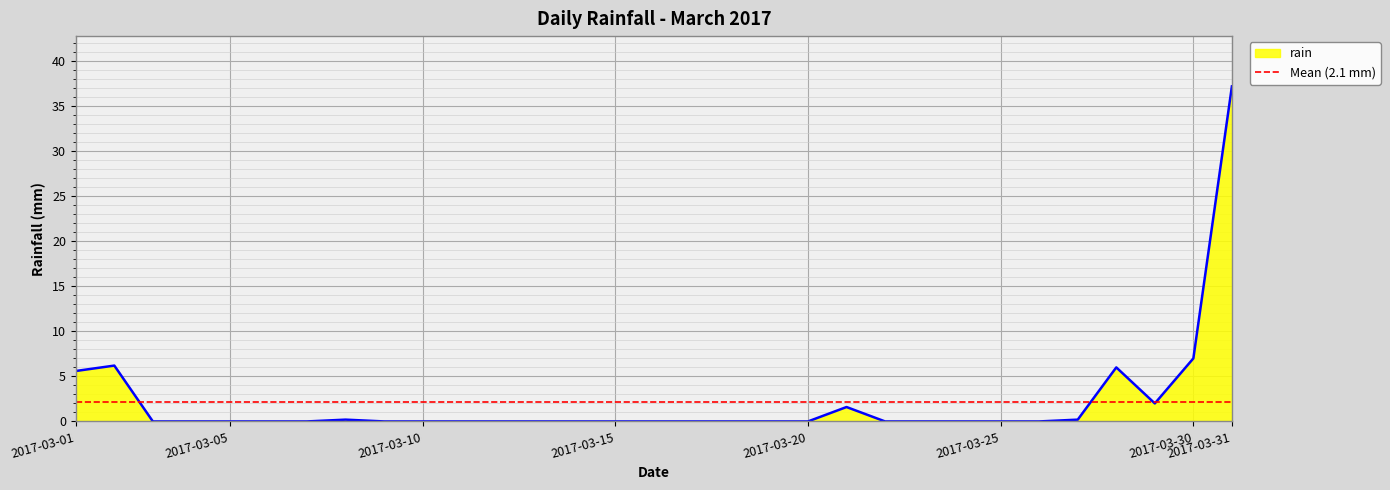

Rank the categories by value from highest to lowest.

2017-03-31, 2017-03-30, 2017-03-02, 2017-03-28, 2017-03-01, 2017-03-29, 2017-03-21, 2017-03-08, 2017-03-27, 2017-03-03, 2017-03-04, 2017-03-05, 2017-03-06, 2017-03-07, 2017-03-09, 2017-03-10, 2017-03-11, 2017-03-12, 2017-03-13, 2017-03-14, 2017-03-15, 2017-03-16, 2017-03-17, 2017-03-18, 2017-03-19, 2017-03-20, 2017-03-22, 2017-03-23, 2017-03-24, 2017-03-25, 2017-03-26